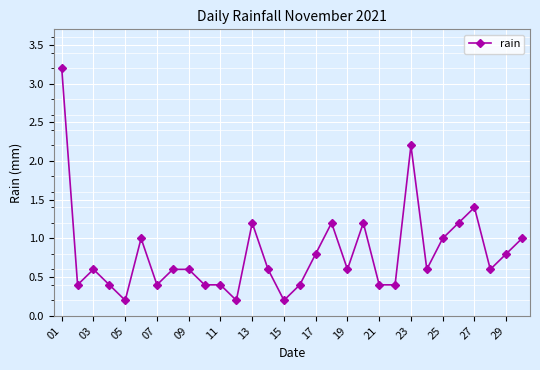

What is the difference between the maximum and second lowest values?

3.0